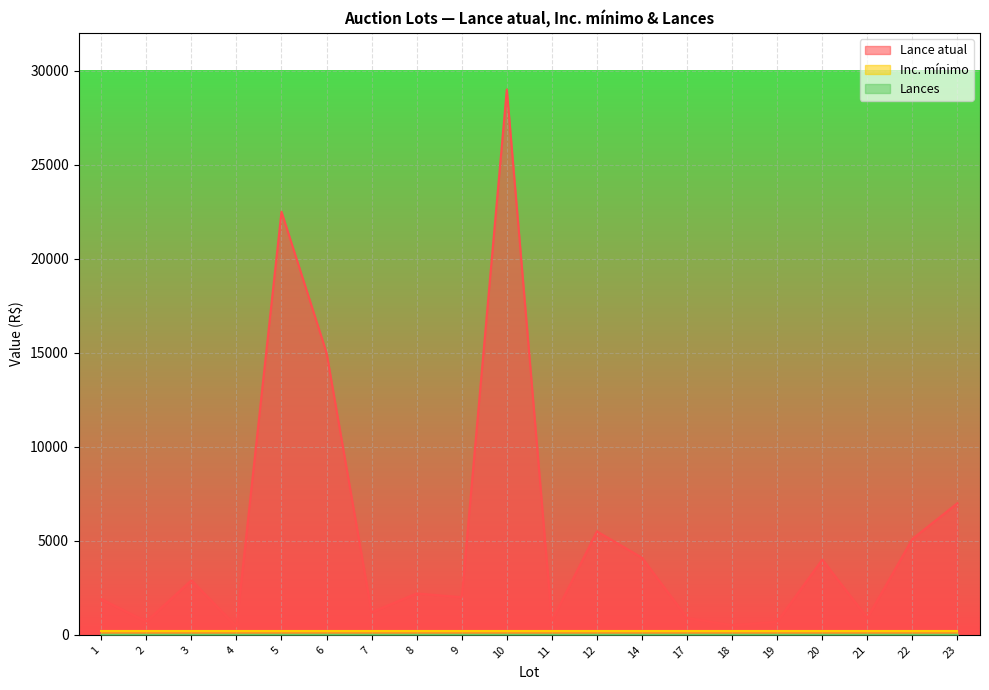

Which series has the widest spread of values?

Lance atual